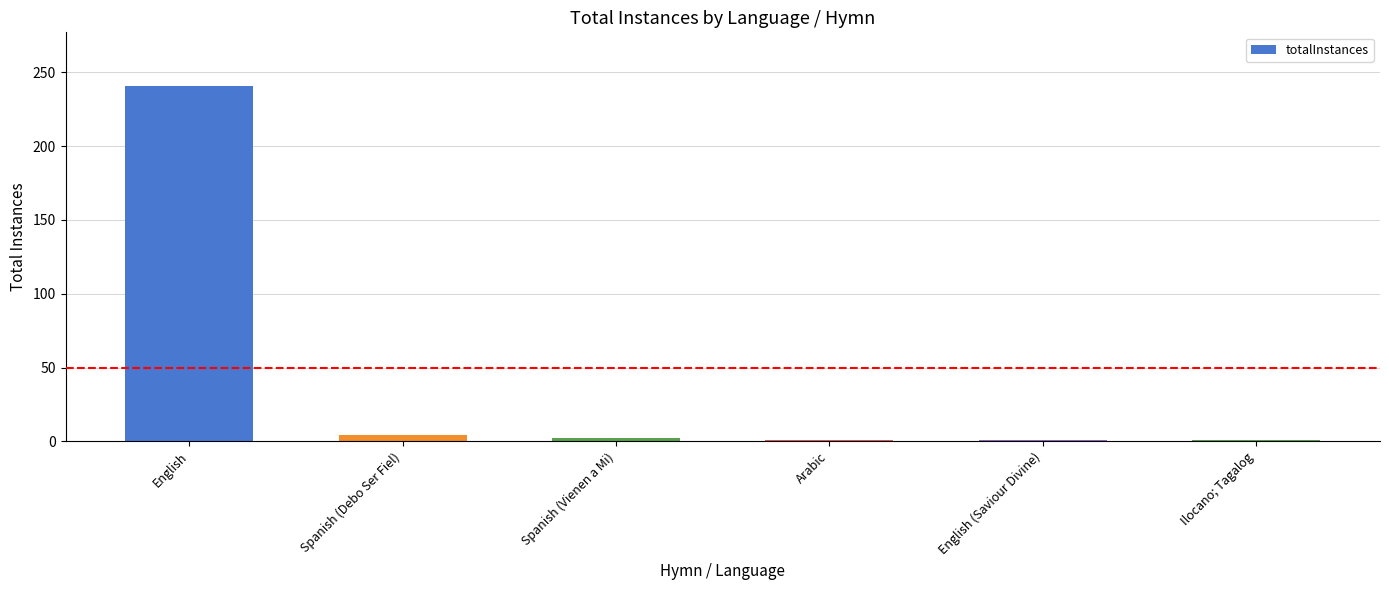

Are the bars horizontal?

No